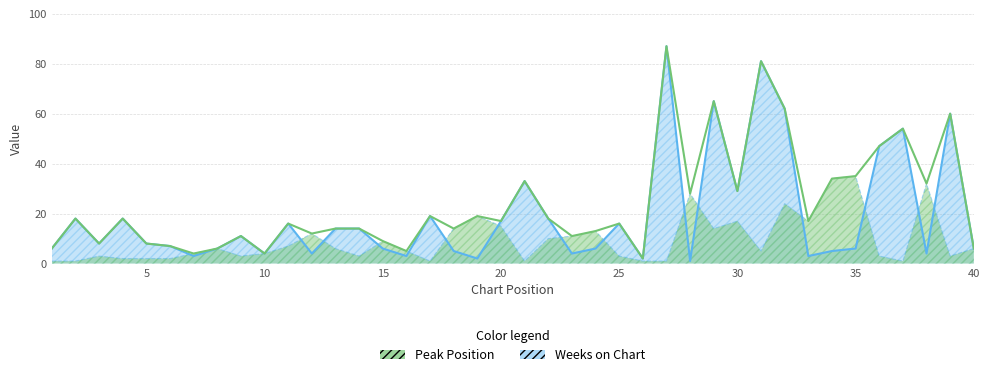

How many times do Peak Position and Weeks on Chart cross each other?

15